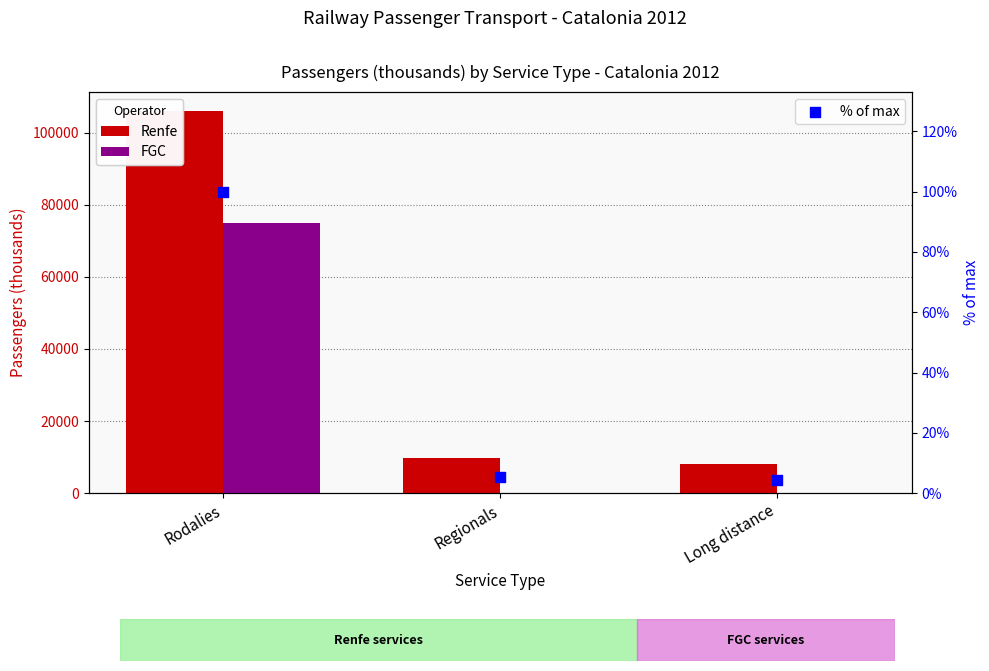

Which series has the largest Y range (max minus min)?

Renfe